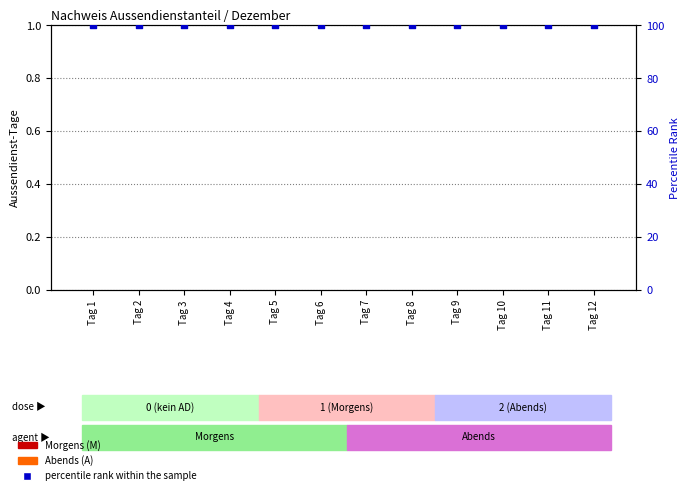

Which series has the widest spread of Y values?

Morgens (M)